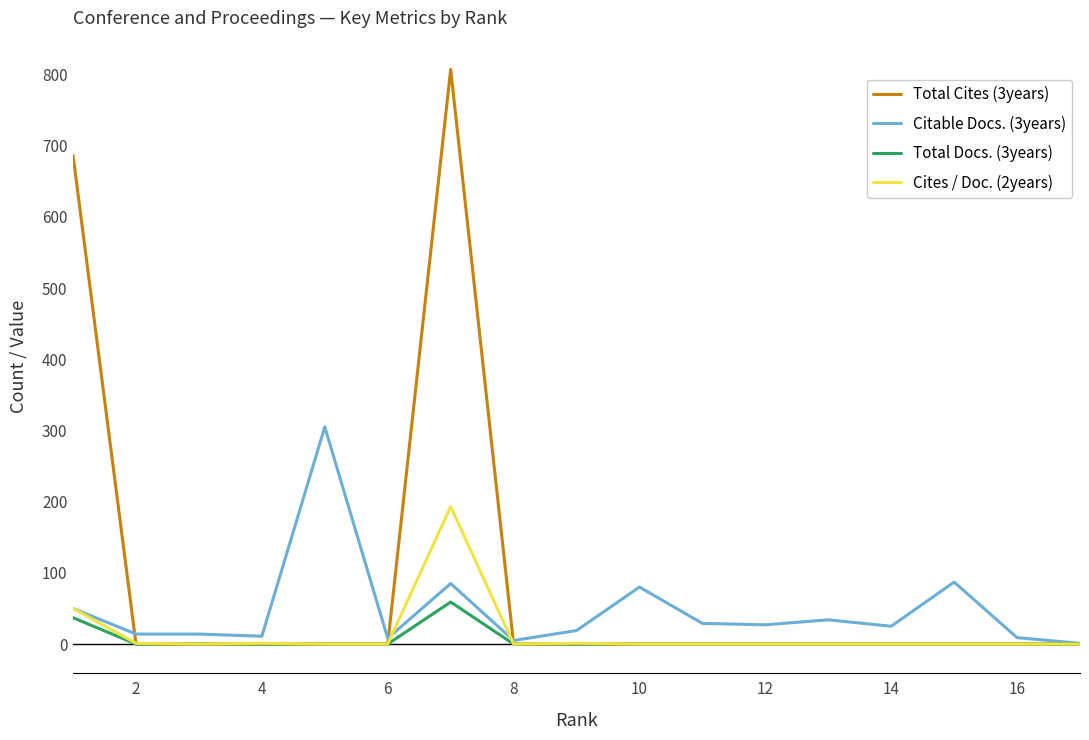

Which series has the widest spread of values?

Total Cites (3years)